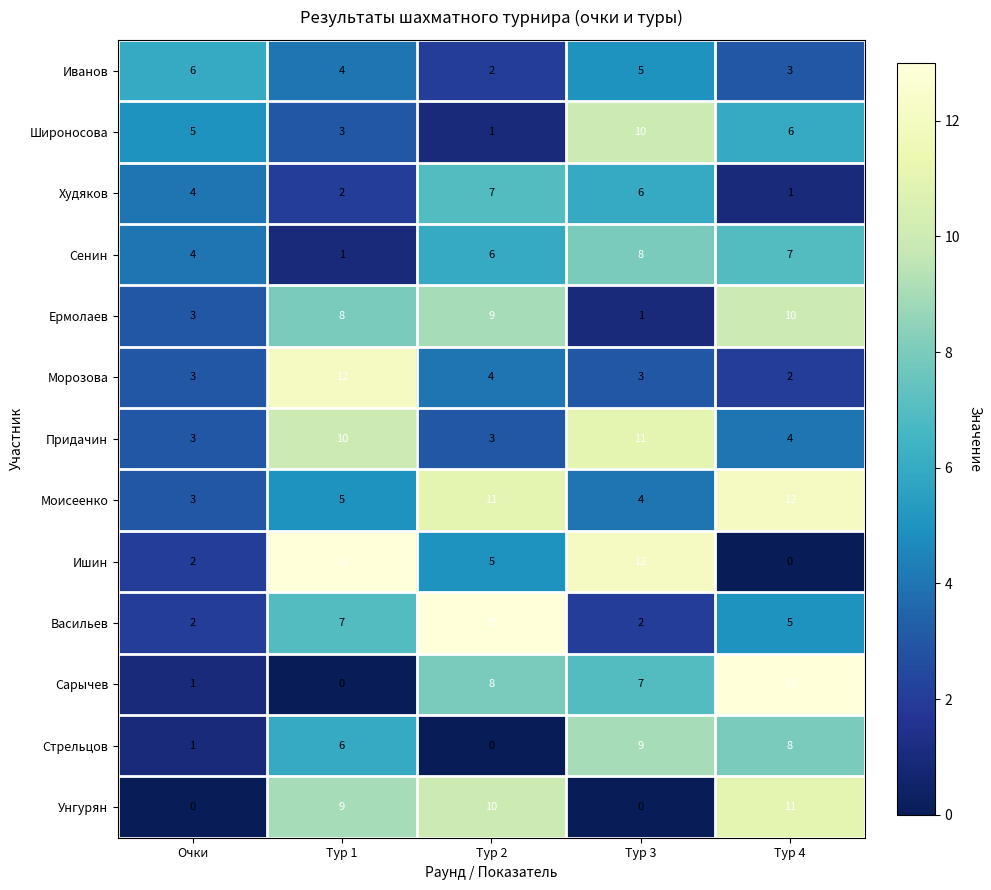

Where does the Васильев series first go above 5?

Тур 1